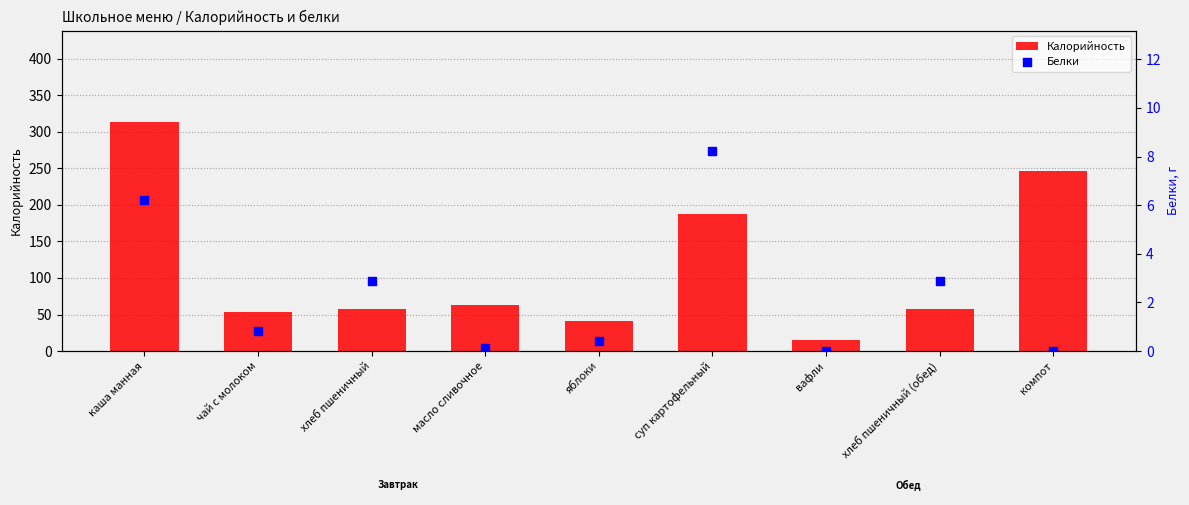

Which series has the largest Y range (max minus min)?

Калорийность